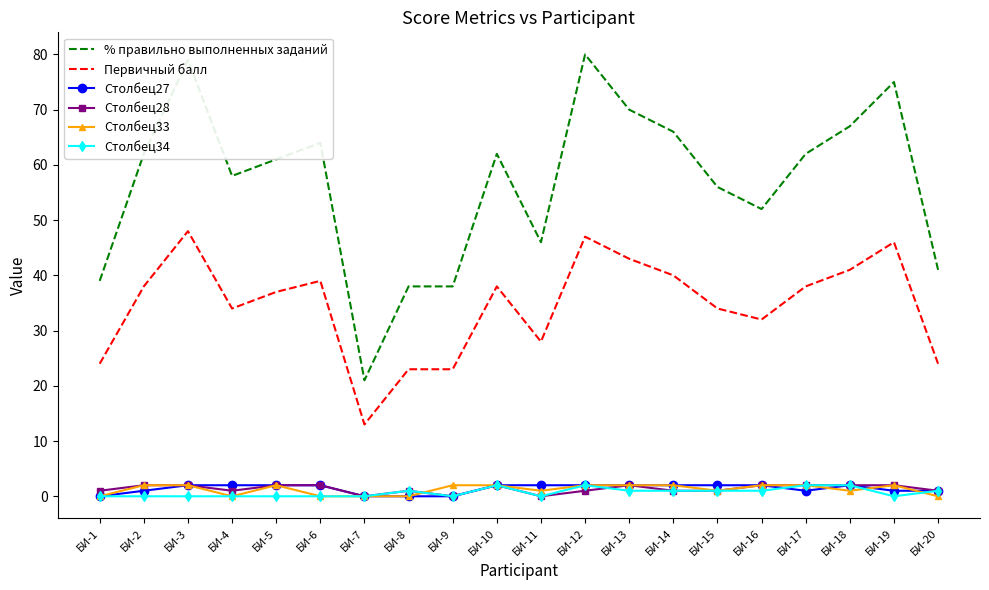

What is the maximum value for Столбец28?

2